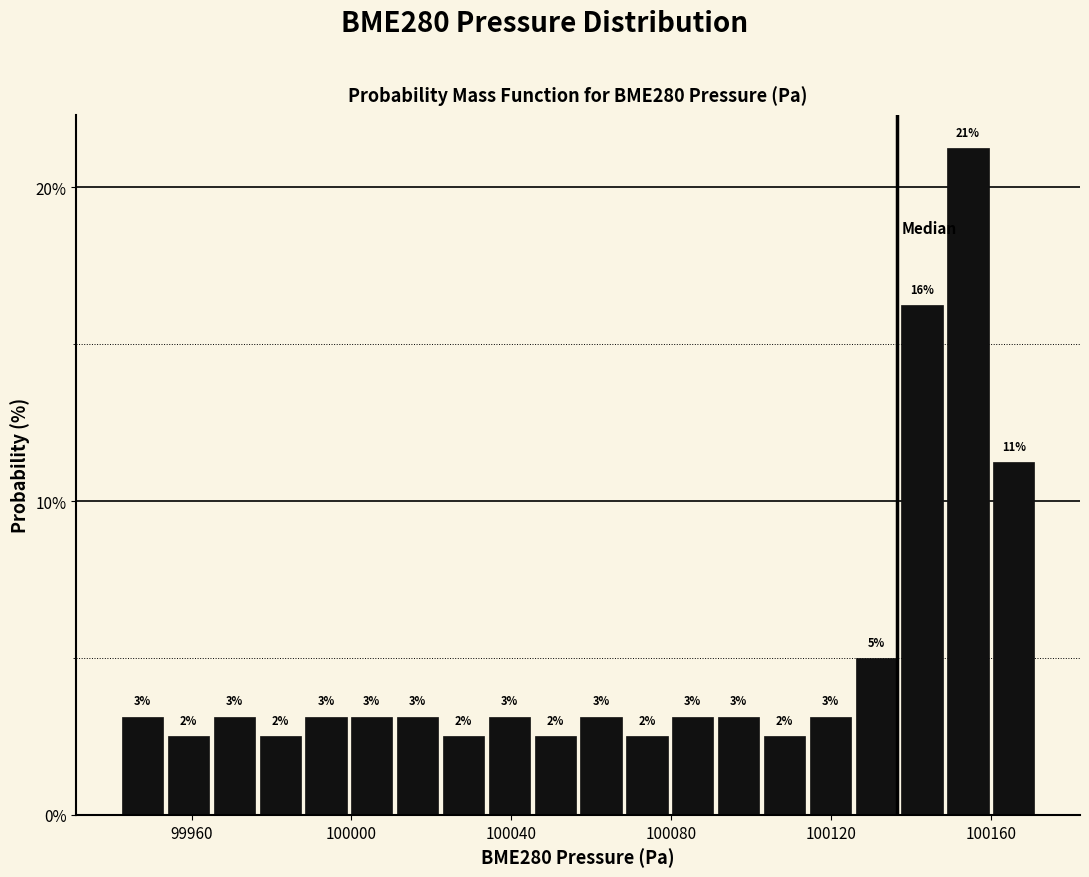

Around what value on the x-axis is the tallest bar? Give the approximate position of its centre, as read against the axis.

100155